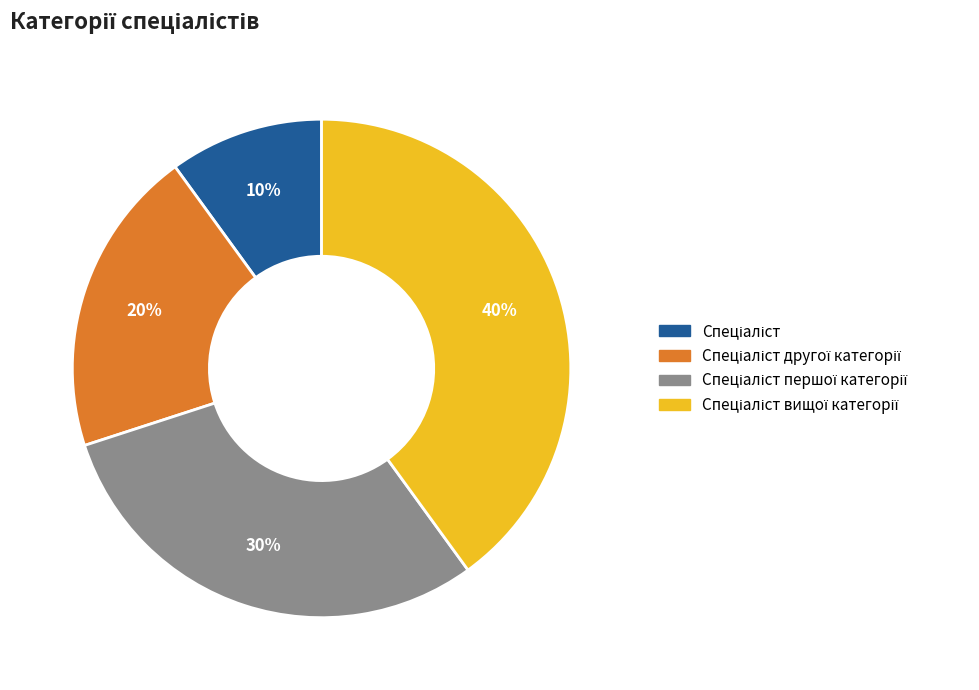

Does any single category account for the majority?

No